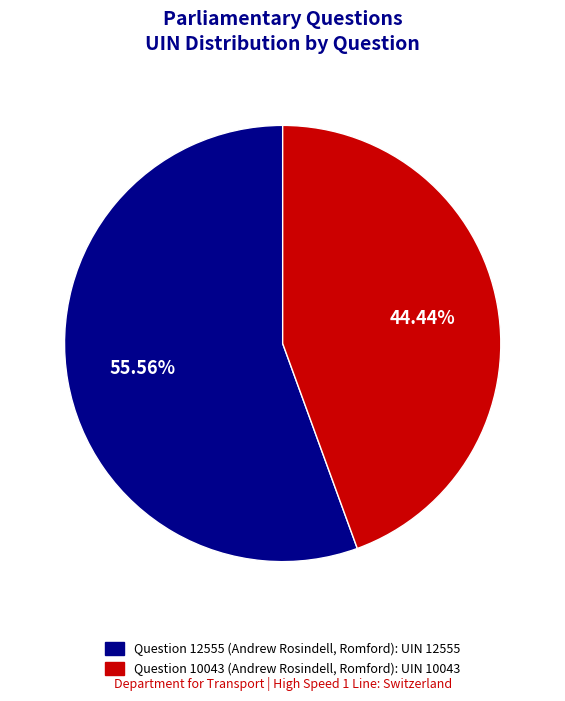

To the nearest percent, what is the combined percentage of Question 10043 (Andrew Rosindell, Romford) and Question 12555 (Andrew Rosindell, Romford)?

100%